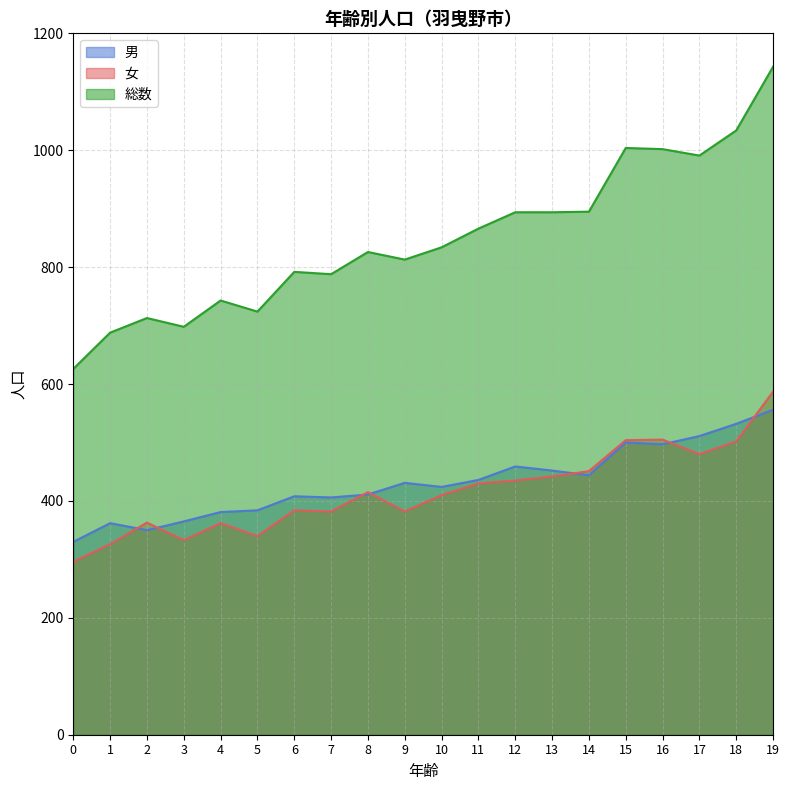

How many data points in 総数 are less than 834?

10